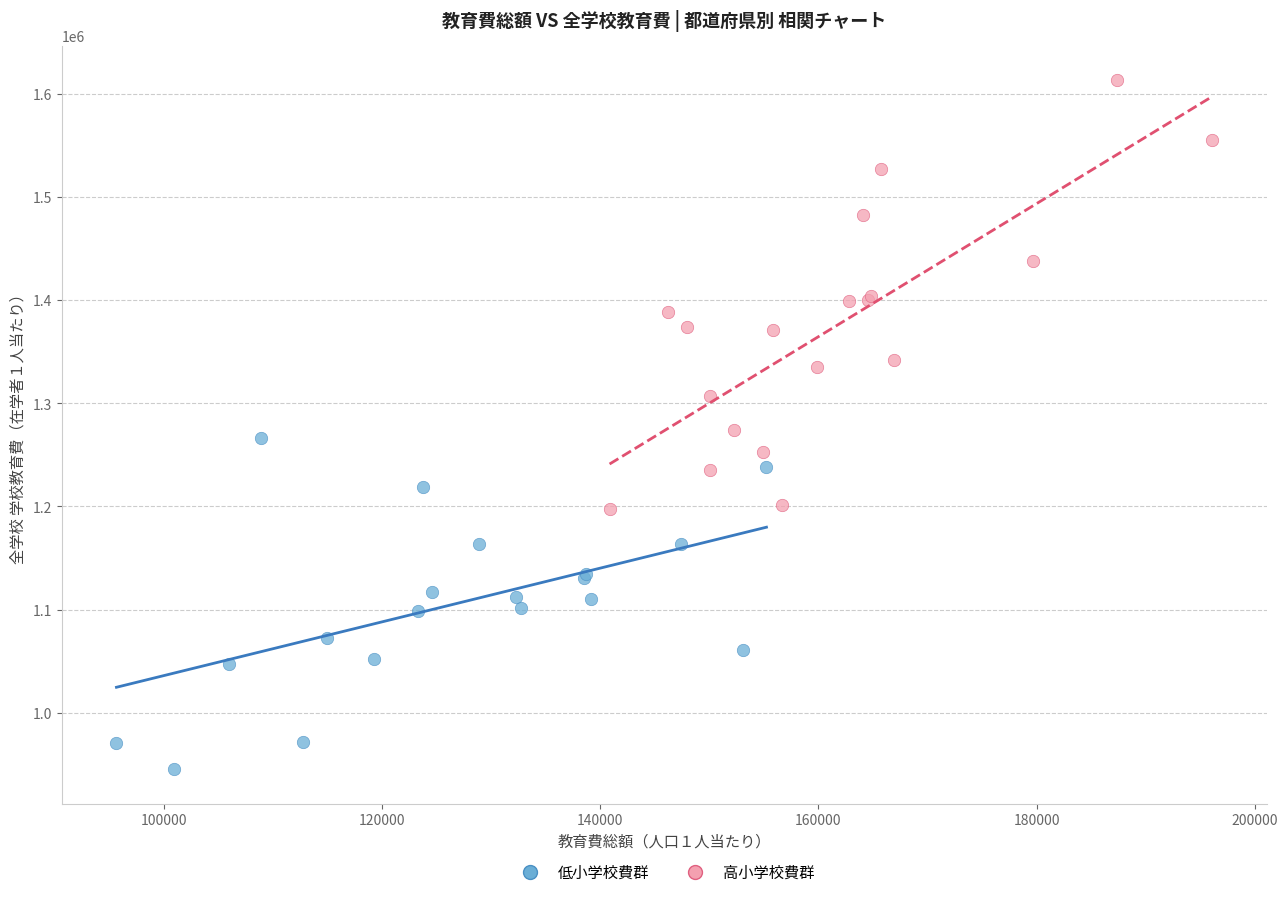

Which series contains the lowest Y value?

低小学校費群